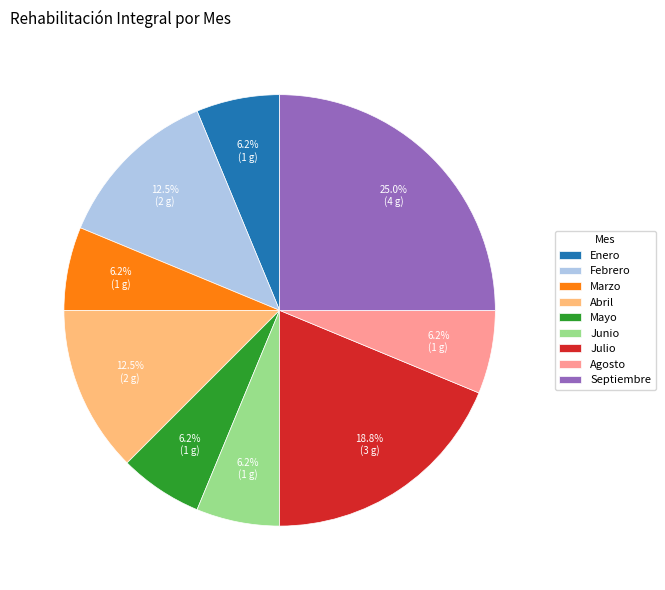

How many segments does this pie chart have?

9